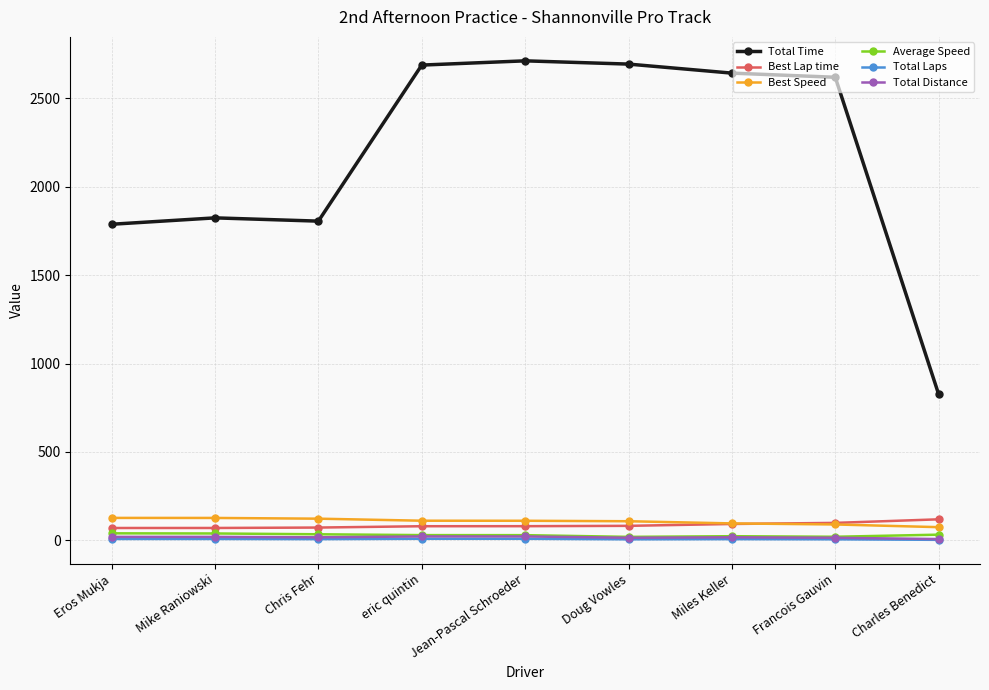

Where does the Total Laps series first go above 7?

Eros Mukja